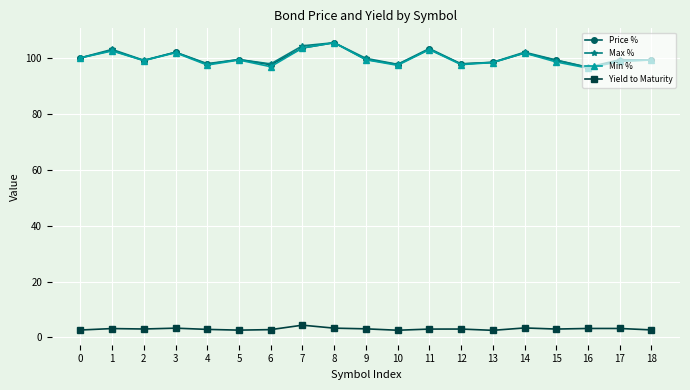

Between 0 and 14, which series saw the biggest shift?

Max %